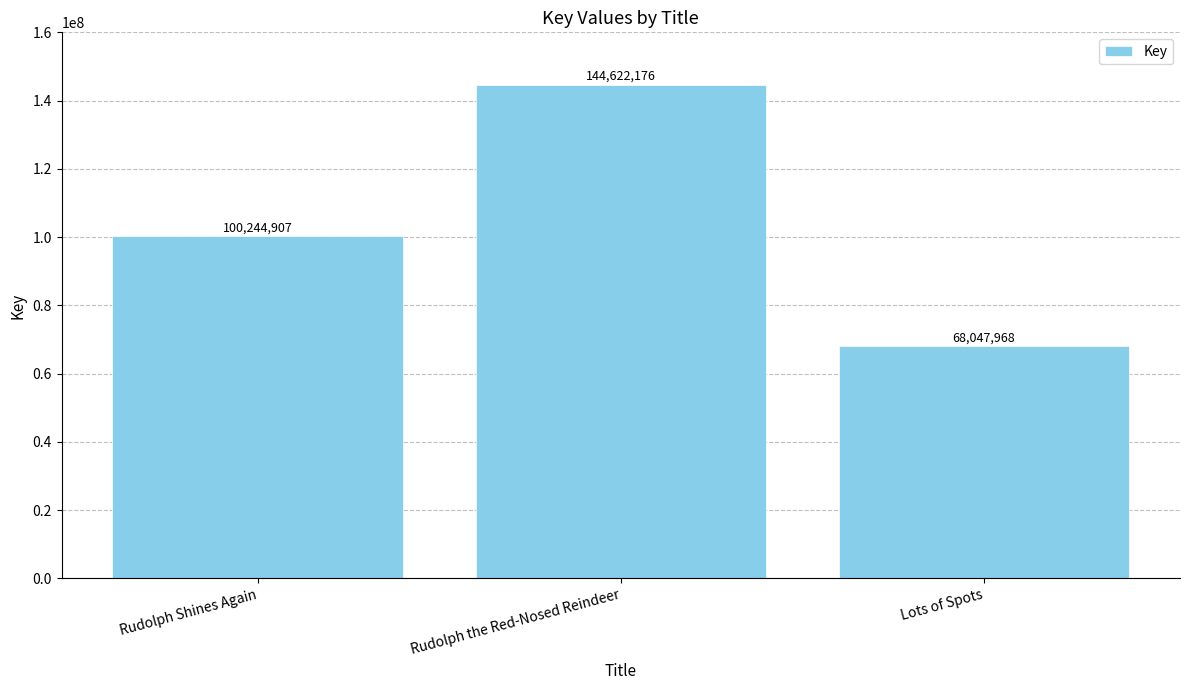

List the labels in order of value, smallest first.

Lots of Spots, Rudolph Shines Again, Rudolph the Red-Nosed Reindeer